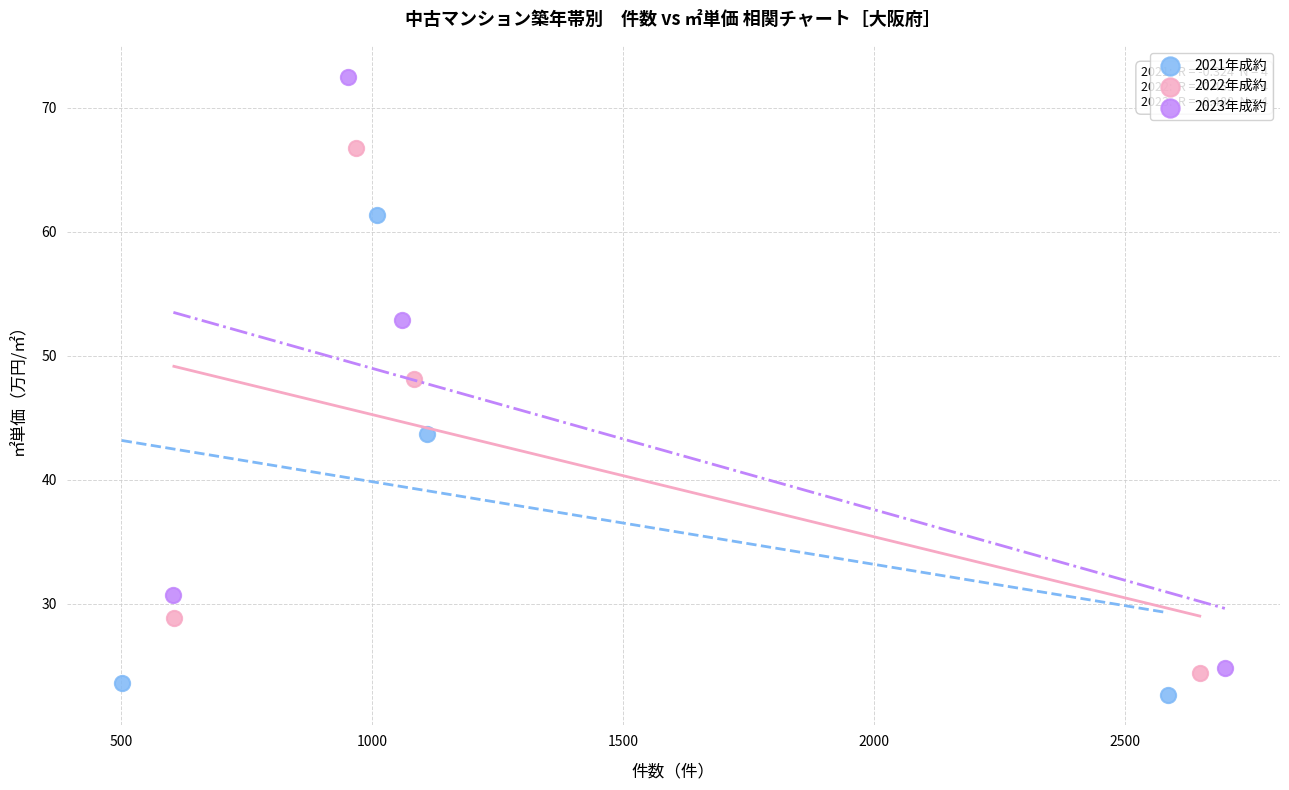

Which series contains the lowest Y value?

2021年成約